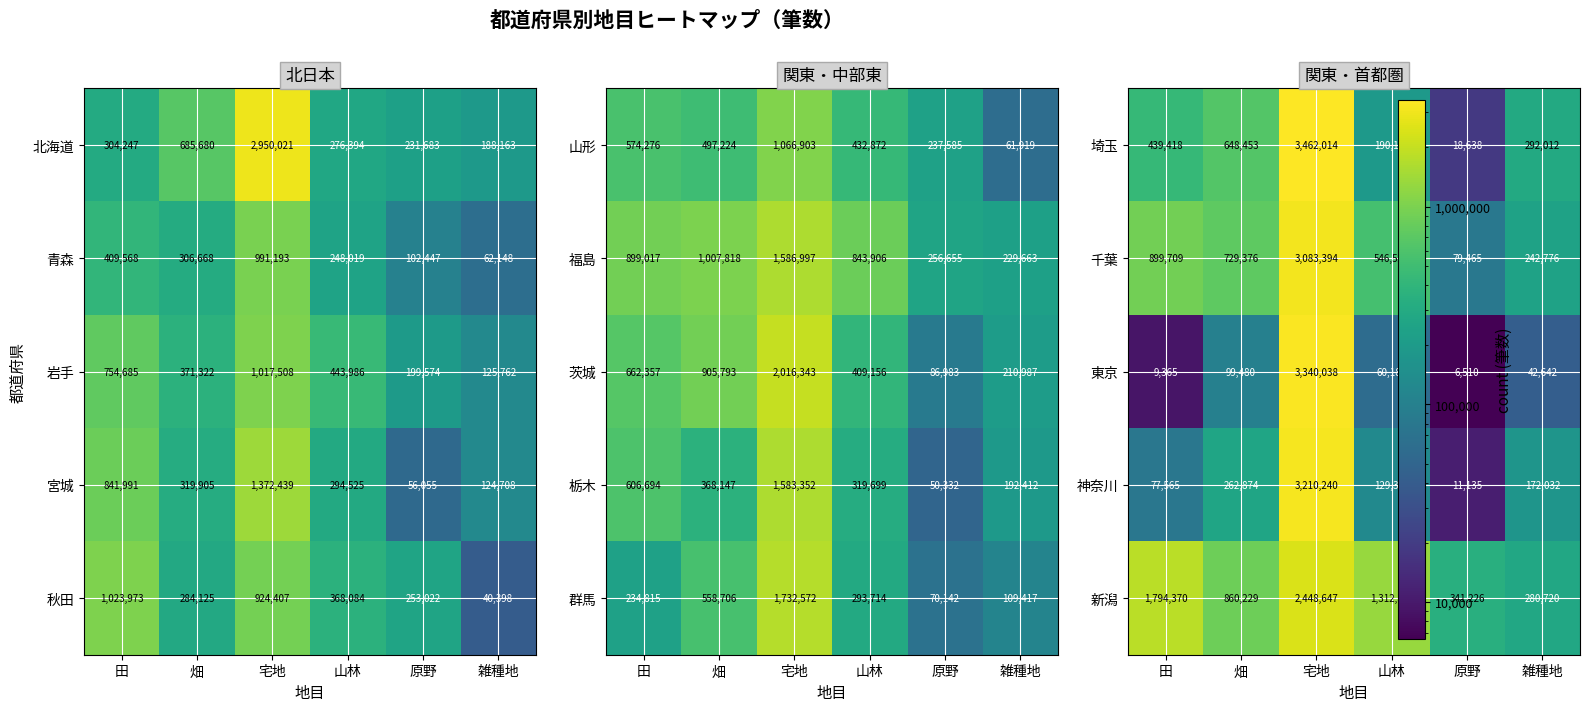

True or false: 新潟 has a value of 1259792 at 畑.

False